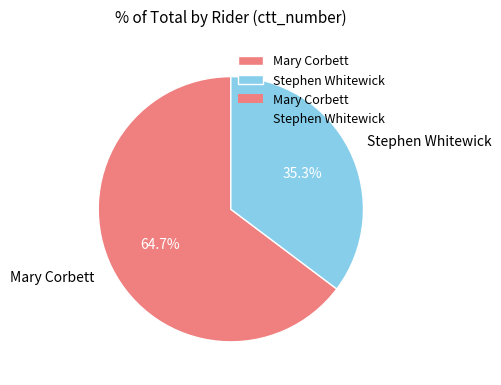

What percentage is NOT represented by Stephen Whitewick?

64.7%